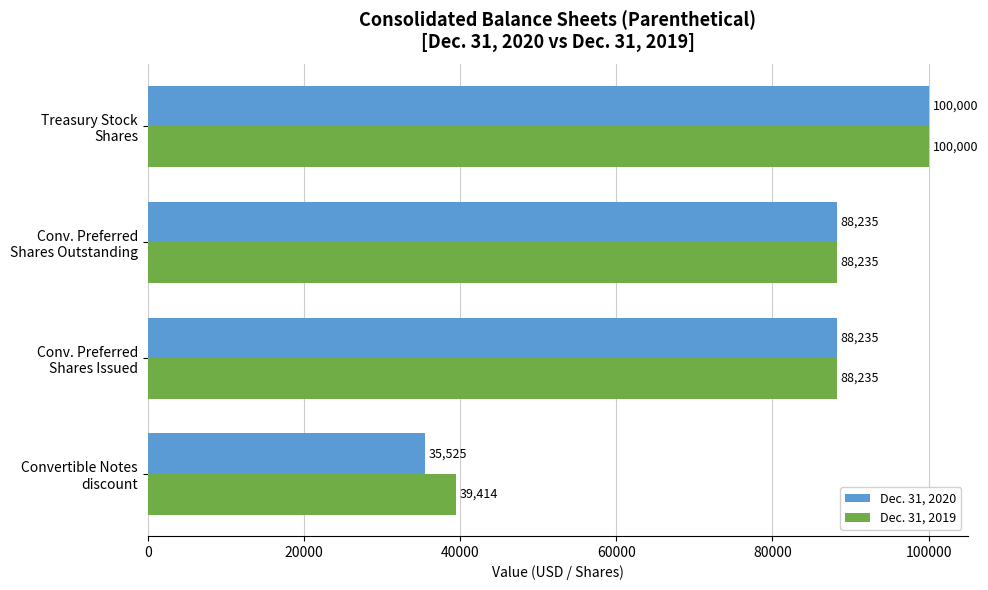

What is the average value of the Dec. 31, 2020 series?

77999